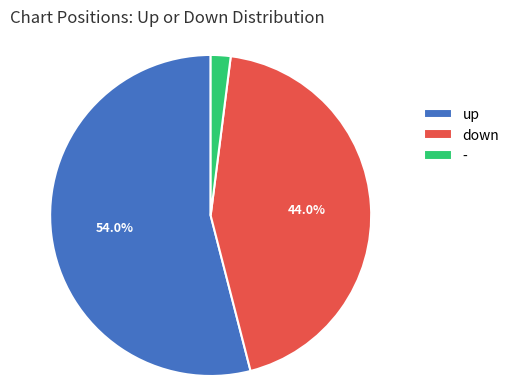

The down slice represents 55% of the pie. True or false?

False